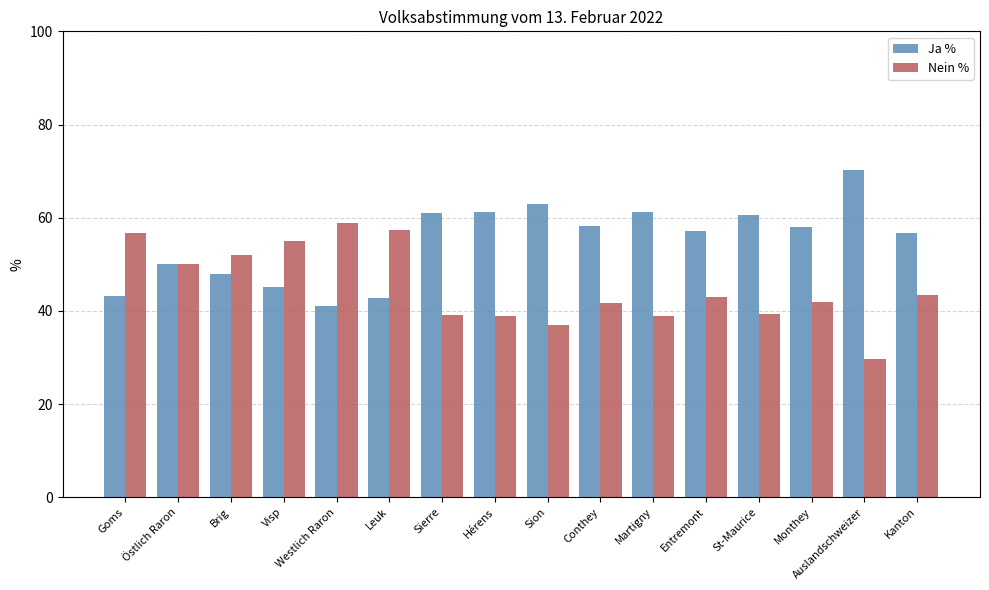

How many data points in Ja % are above 58?

8